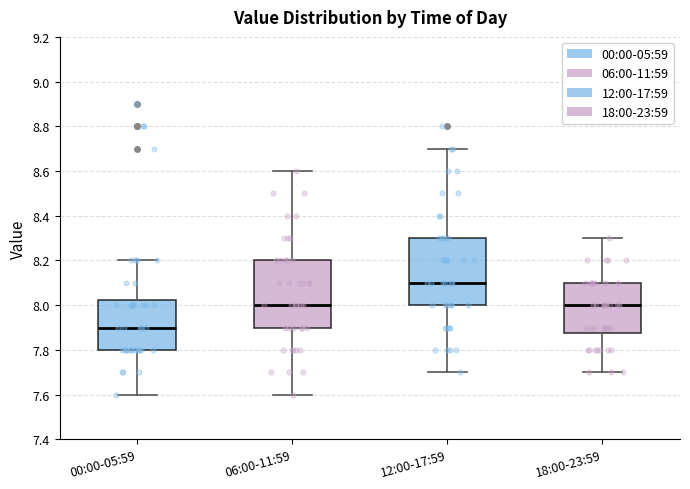

Where is the lower edge of the box for 18:00-23:59 on the y-axis? The values are not printed on the chart, so give them approximately, as read against the axis.

7.88